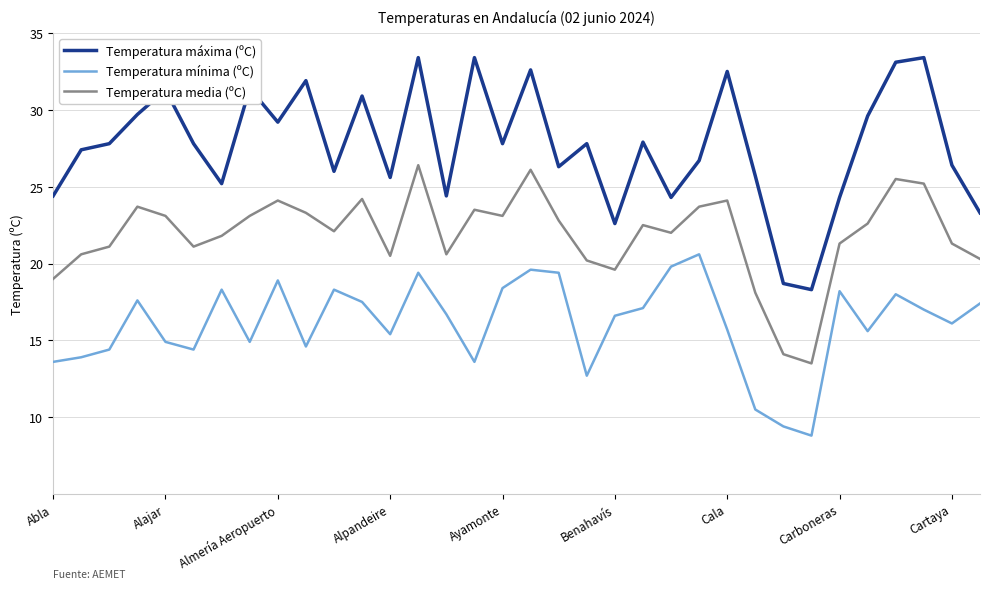

Which series has the widest spread of values?

Temperatura máxima (ºC)